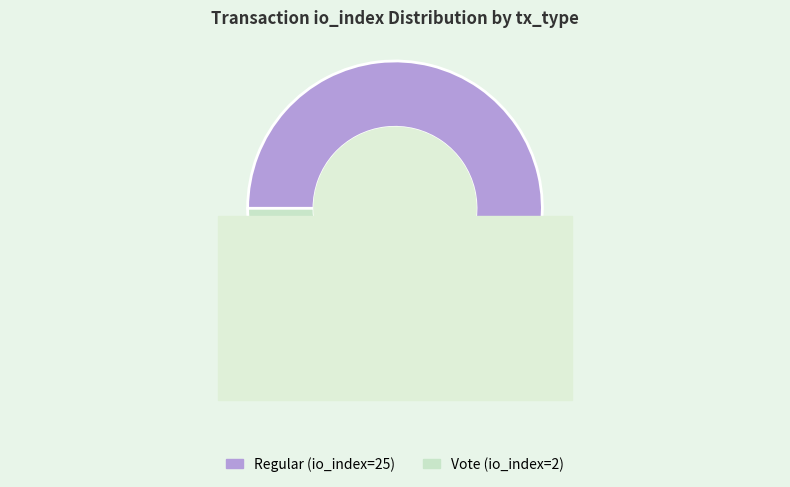

What is the change in value from Regular (io_index=25) to Vote (io_index=2)?

-23